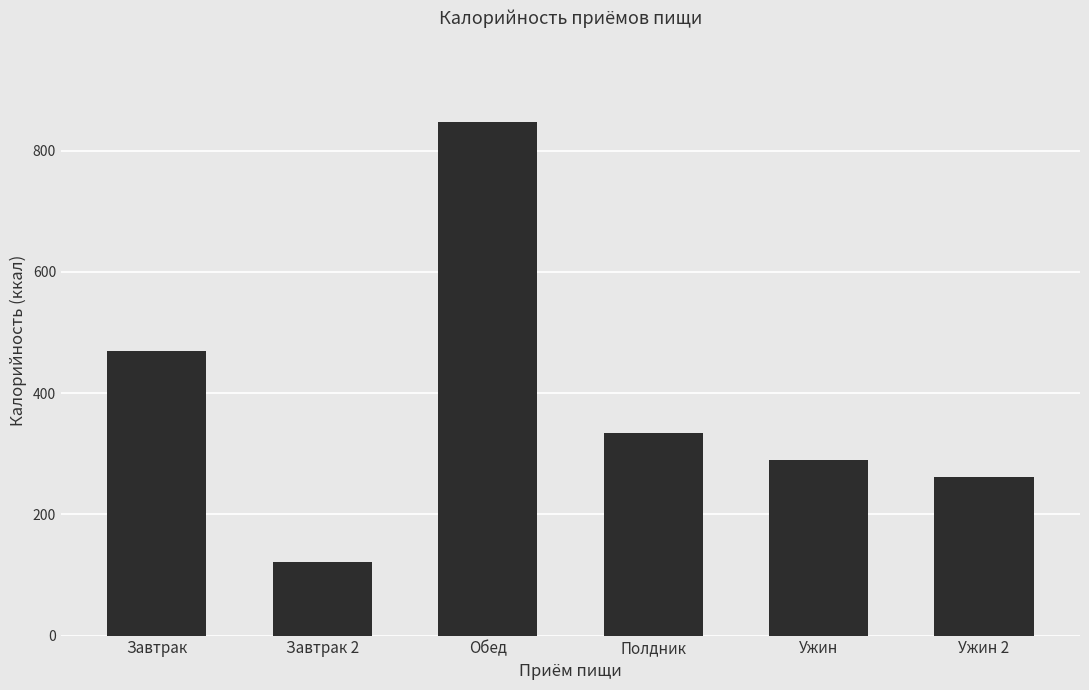

What position from the right is Полдник?

3